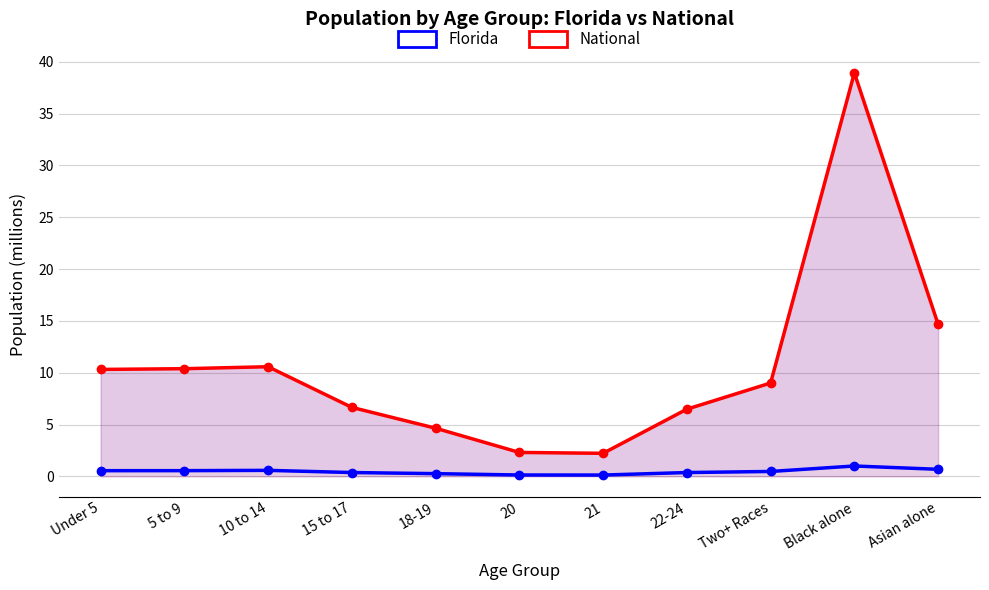

Reading left to right, transcribe all the data shown in this chart.

Florida: Under 5=0.5	5 to 9=0.6	10 to 14=0.6	15 to 17=0.4	18-19=0.3	20=0.1	21=0.1	22-24=0.4	Two+ Races=0.5	Black alone=1.0	Asian alone=0.7
National: Under 5=10.3	5 to 9=10.4	10 to 14=10.6	15 to 17=6.7	18-19=4.6	20=2.3	21=2.2	22-24=6.5	Two+ Races=9.0	Black alone=38.9	Asian alone=14.7